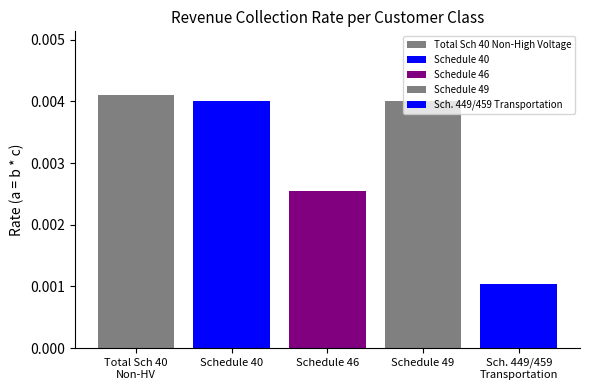

How many groups of bars are there?

1